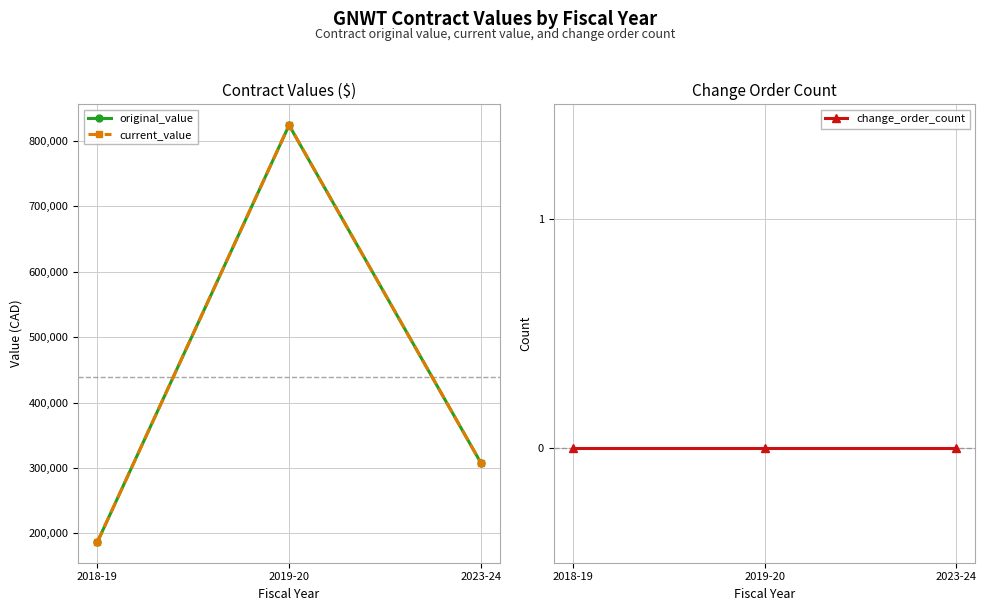

How many categories are shown in the chart?

3